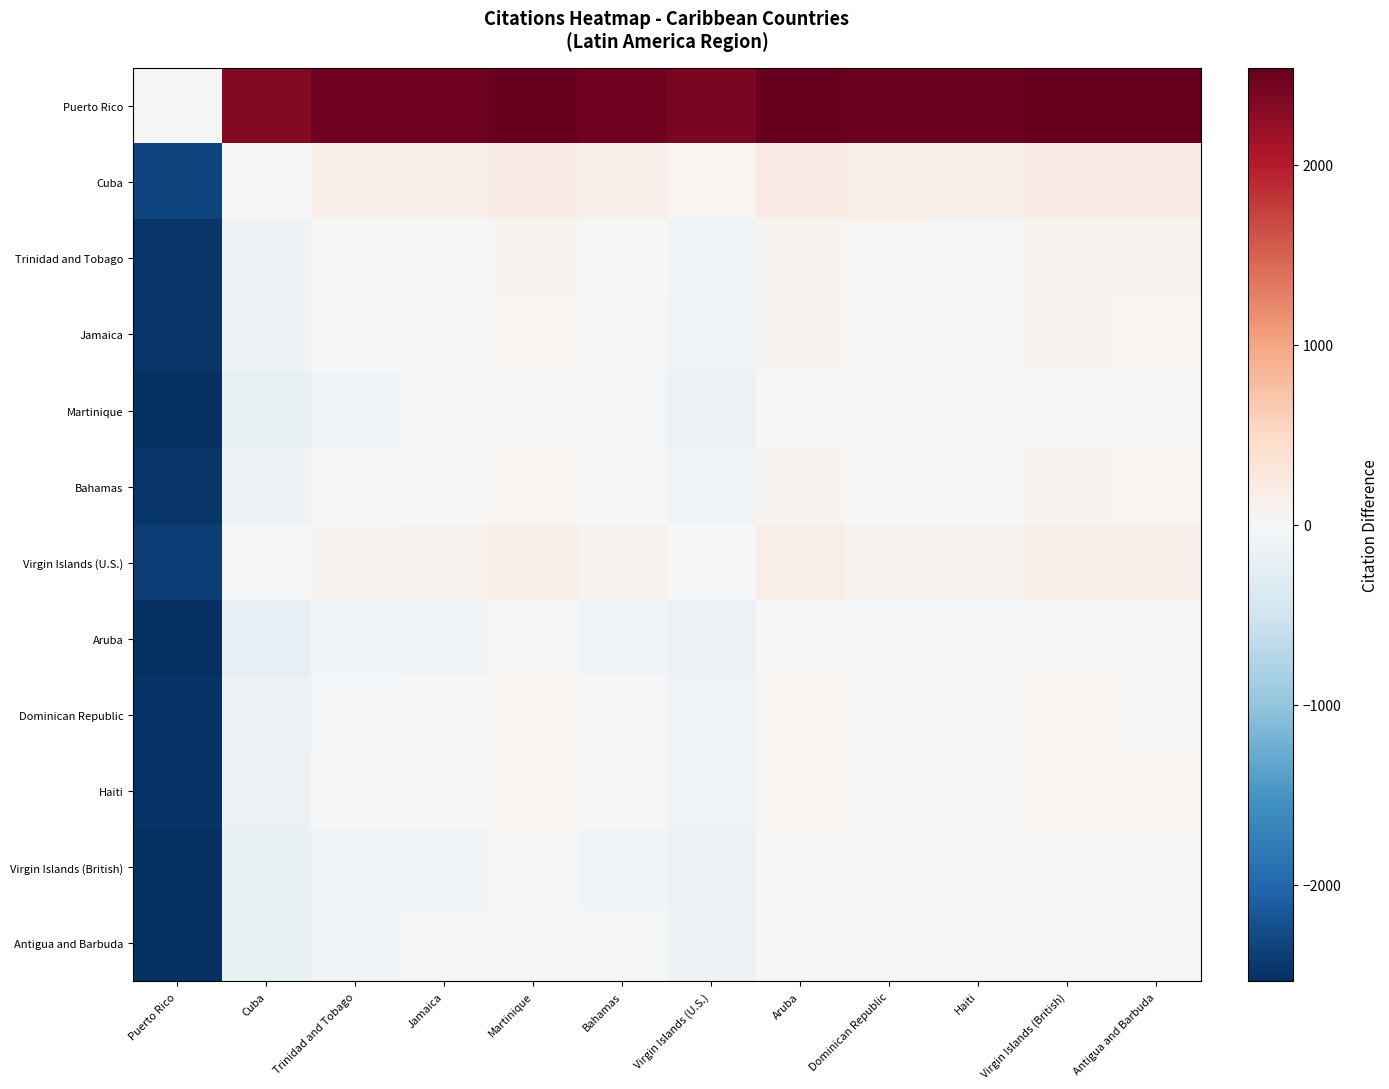

What is the spread (max minus min) of values at Martinique?

2536